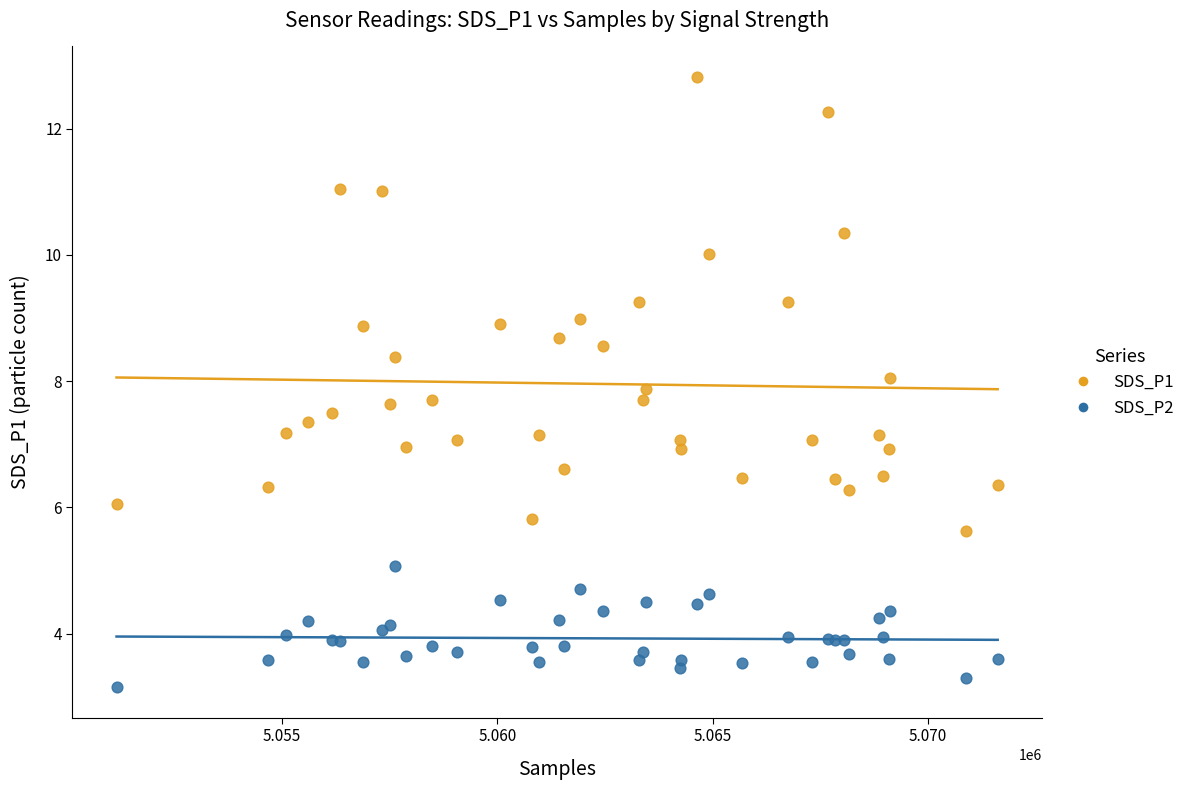

Which series contains the lowest Y value?

SDS_P2